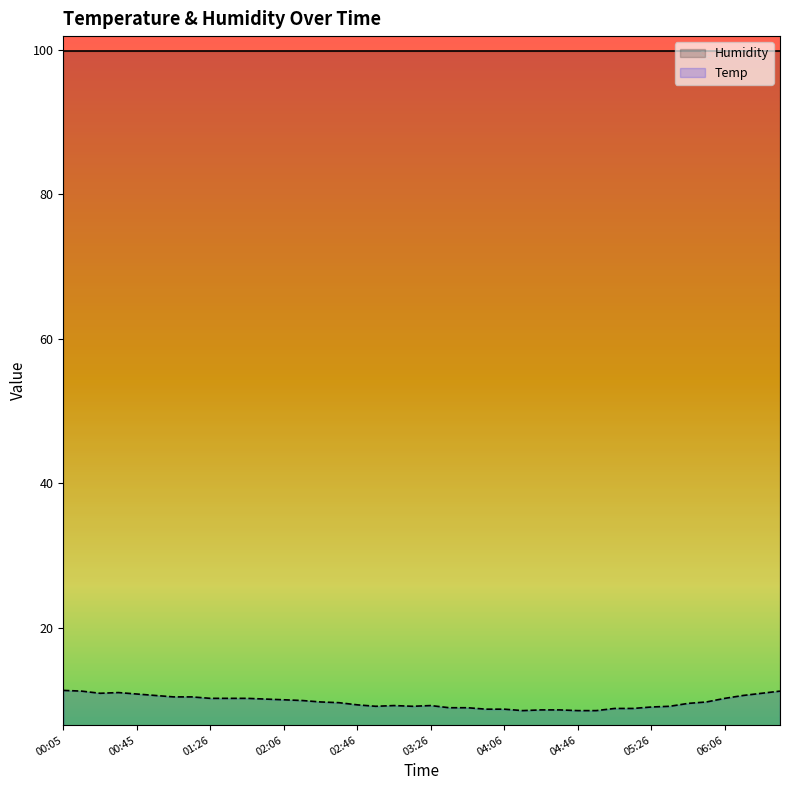

At which label does the data first exceed 9?

00:05